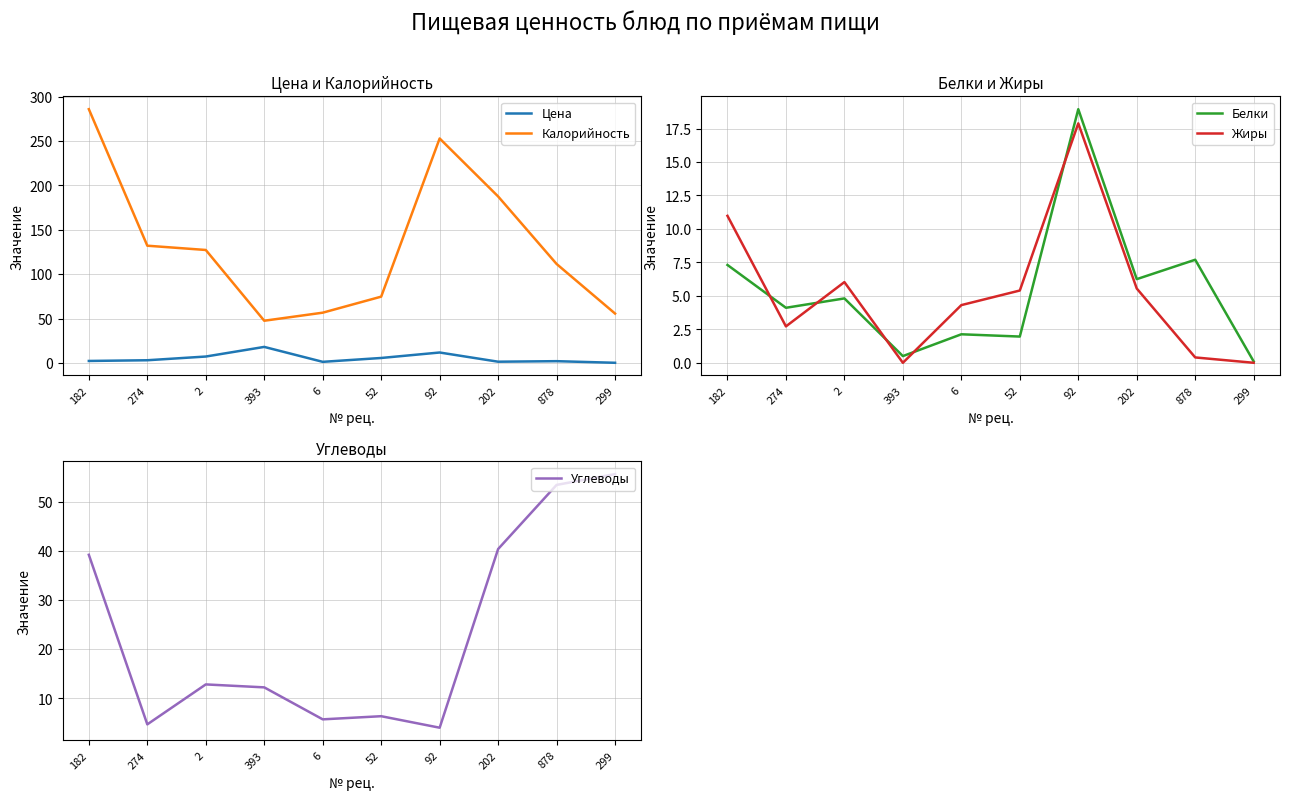

Rank the series by their maximum value, from lowest to highest.

Жиры, Цена, Белки, Углеводы, Калорийность